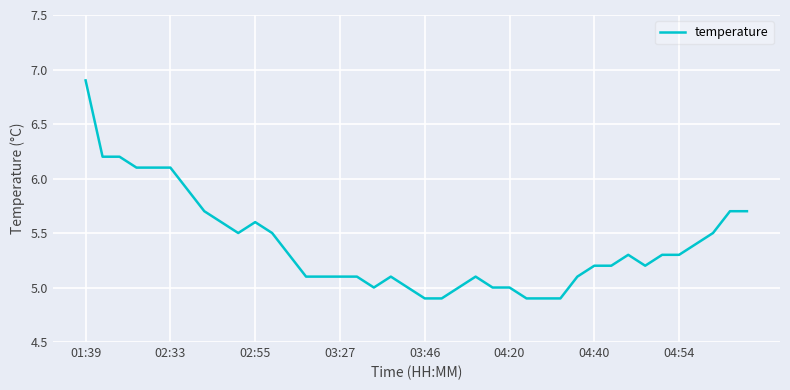

What is the greatest value displayed?

6.9